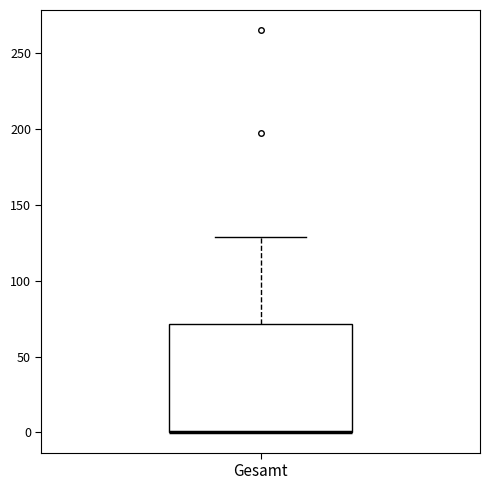

Read this box plot against the y-axis: the position of the median line, the range covered by the box, and the ends of both whiskers. The values are not printed on the chart, so give them approximately, as read against the axis.

median 0 (drawn on the box's lower edge), box 0 to 70, whiskers 0 to 130